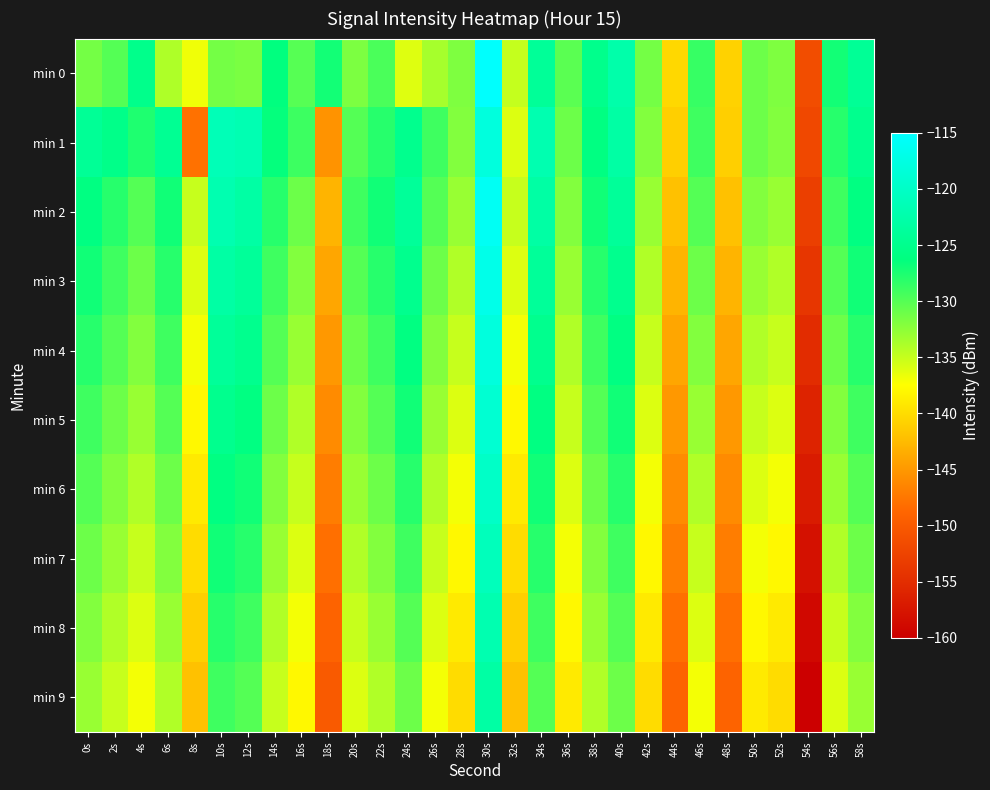

How many data points does each series have?

30